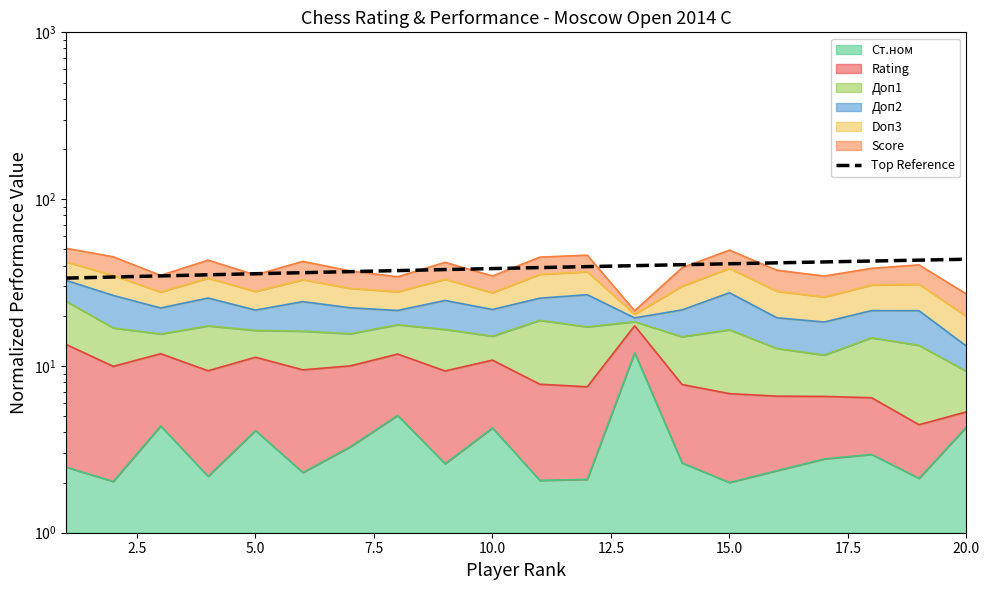

What is the greatest value displayed?

43.6